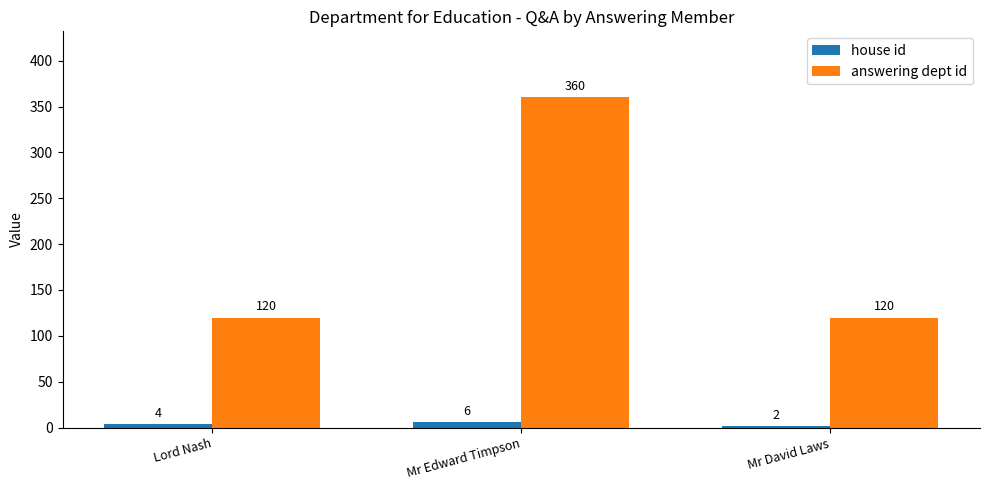

How many groups of bars are there?

3